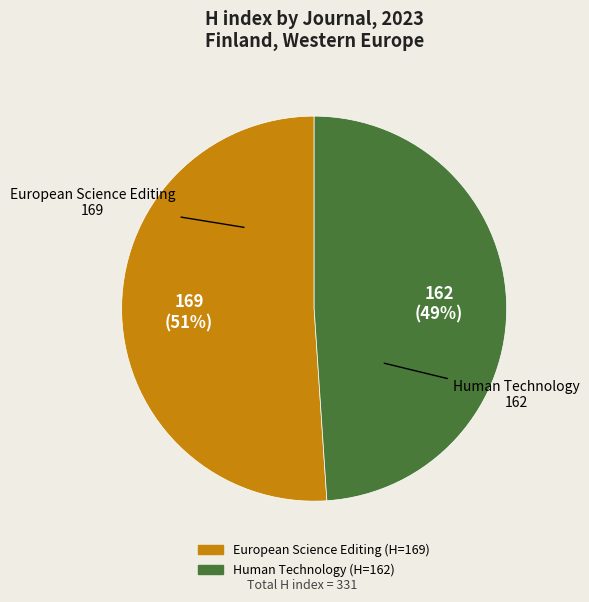

Count the number of slices in the pie.

2